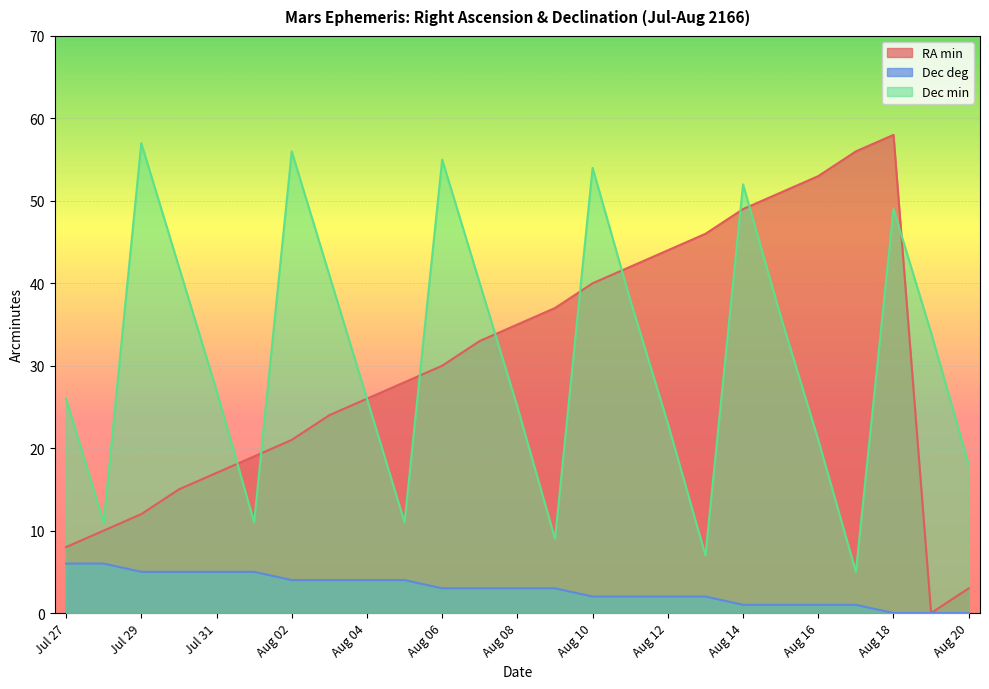

At how many categories does at least one series exceed 46?

9